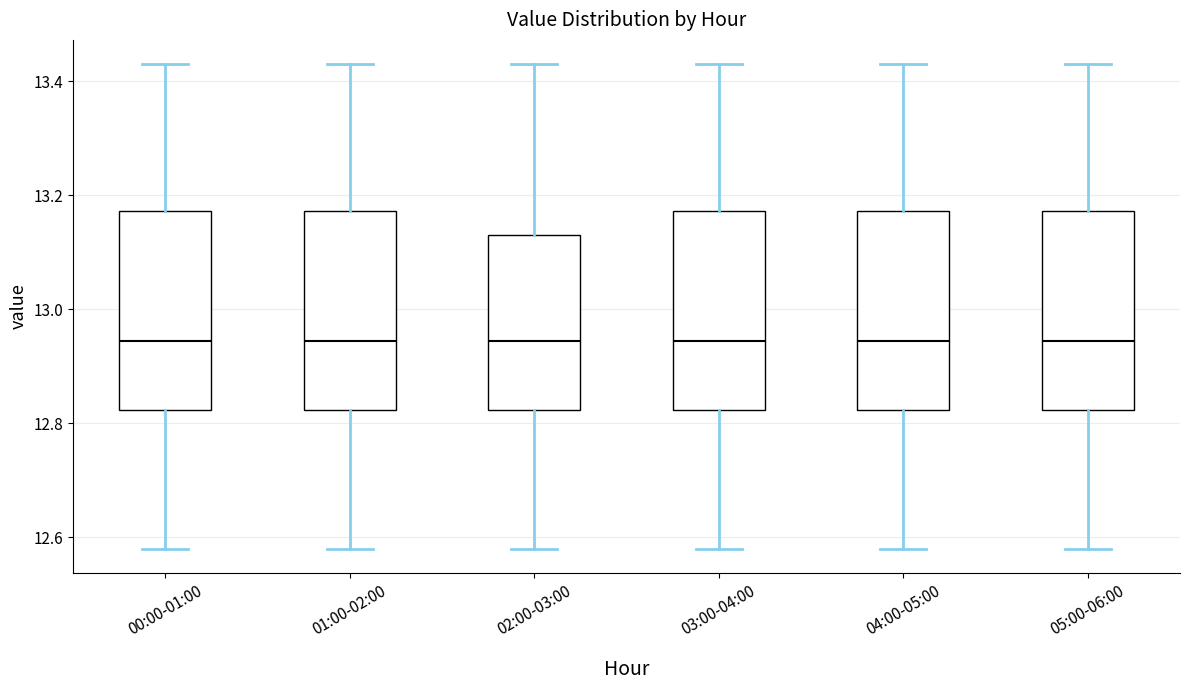

Where is the lower edge of the box for 00:00-01:00 on the y-axis? The values are not printed on the chart, so give them approximately, as read against the axis.

12.82